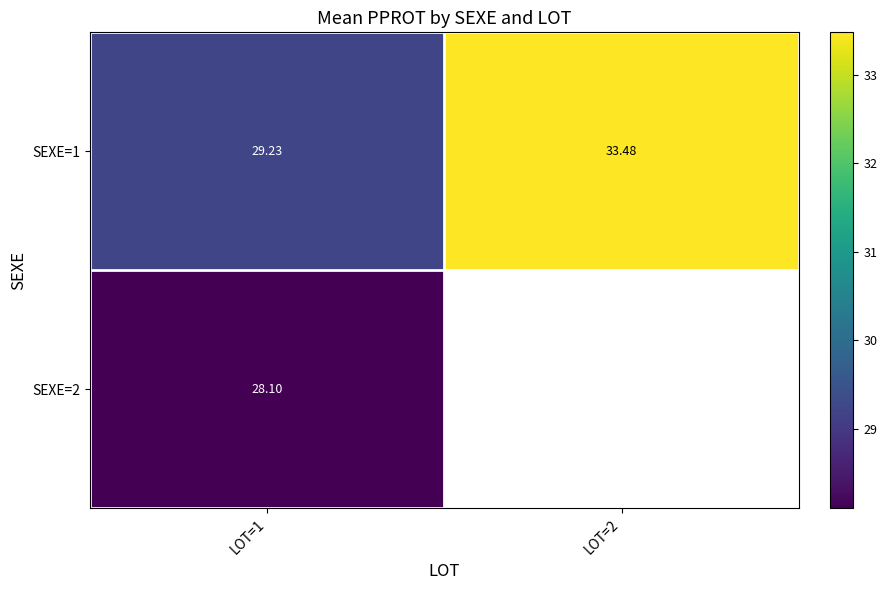

How many values in the SEXE=1 series exceed 33?

1